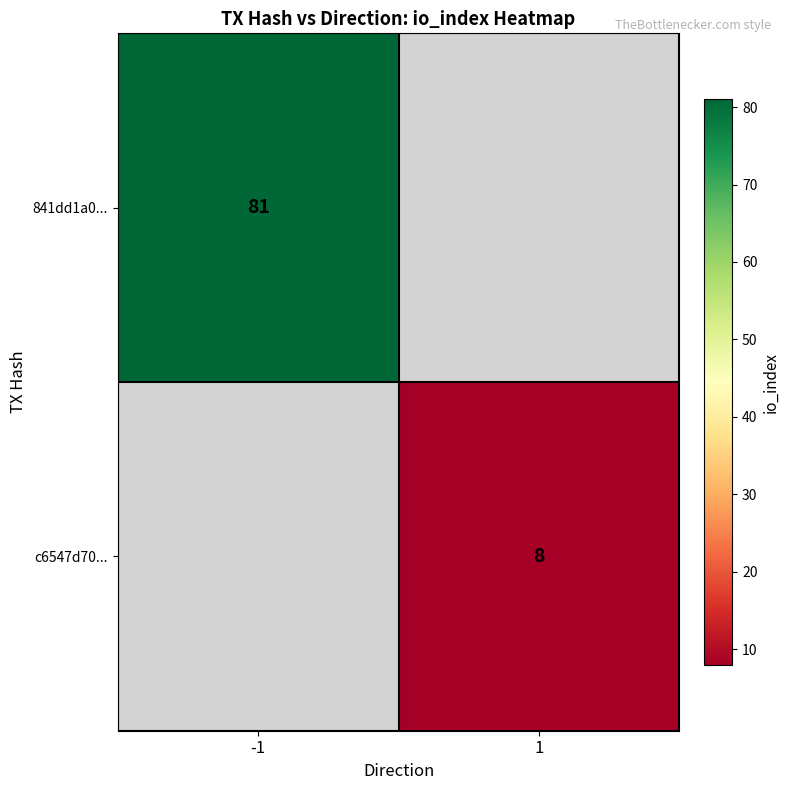

The value of c6547d70... at 1 is 3. True or false?

False